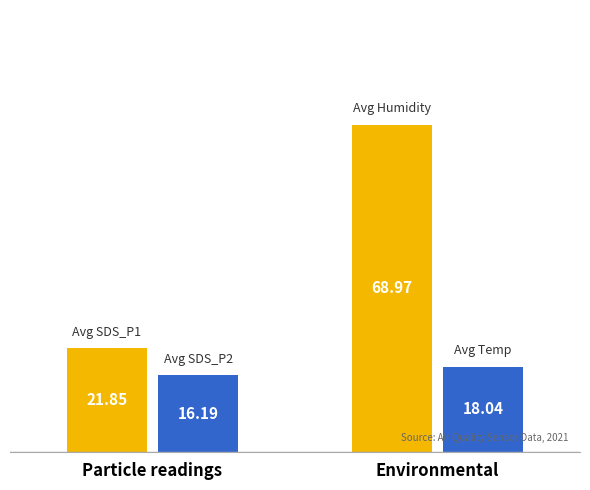

Which category has the lowest value across all series?

Particle readings